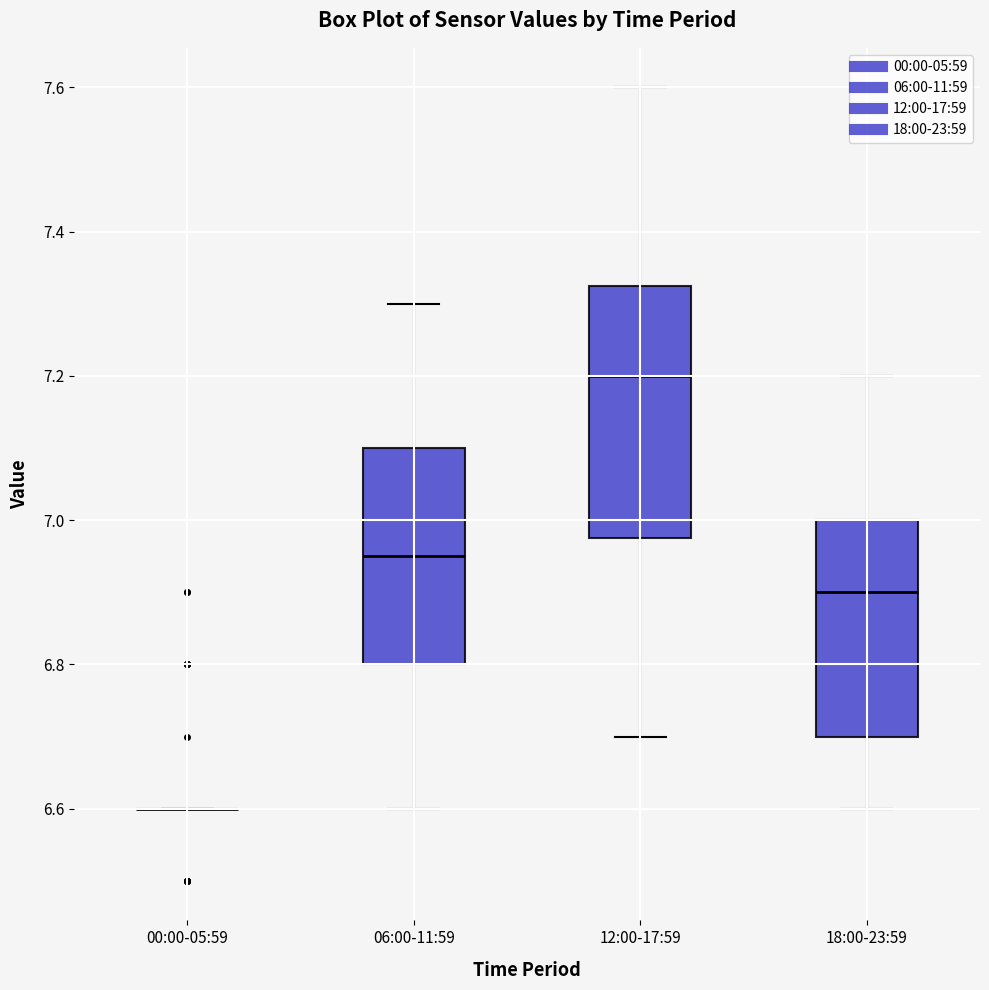

Reading left to right, transcribe this box plot: for each box, give where its median line is, the range the box spans, and where its two whiskers end, as read against the y-axis. The values are not printed on the chart, so give them approximately, as read against the axis.

00:00-05:59: box collapsed to a line at 6.60, whiskers 6.60 to 6.60
06:00-11:59: median 6.96, box 6.80 to 7.10, whiskers 6.60 to 7.30
12:00-17:59: median 7.20, box 6.98 to 7.32, whiskers 6.70 to 7.60
18:00-23:59: median 6.90, box 6.70 to 7.00, whiskers 6.60 to 7.20